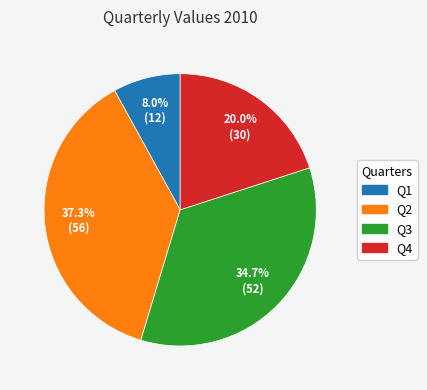

Count the number of slices in the pie.

4